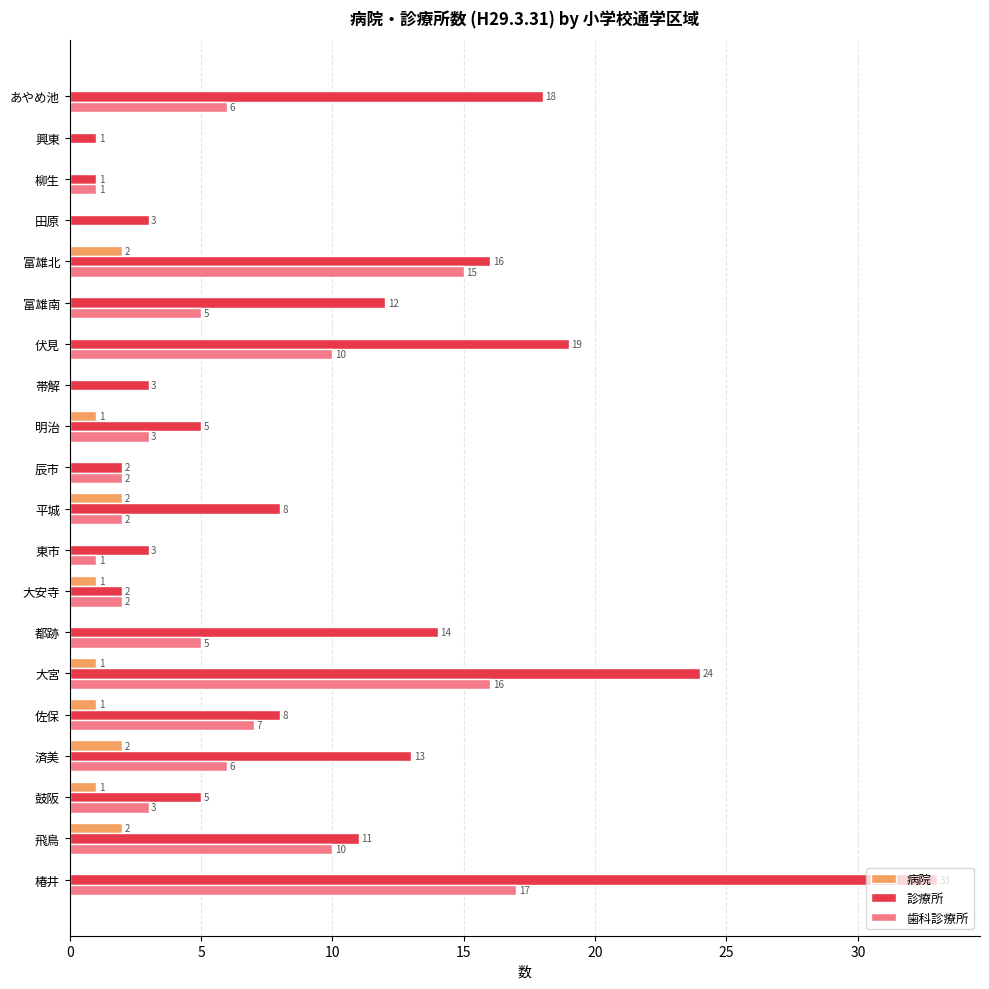

How many 病院 values are between 0 and 1?

16